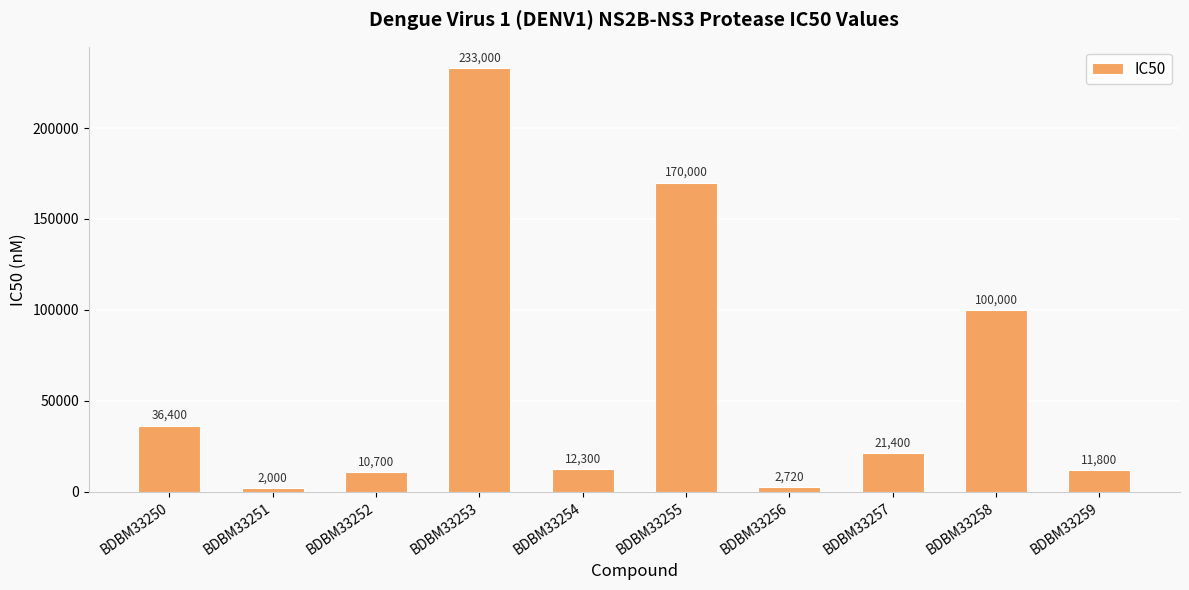

Reading left to right, list all the values displayed in this chart.

36400	2000	10700	233000	12300	170000	2720	21400	100000	11800